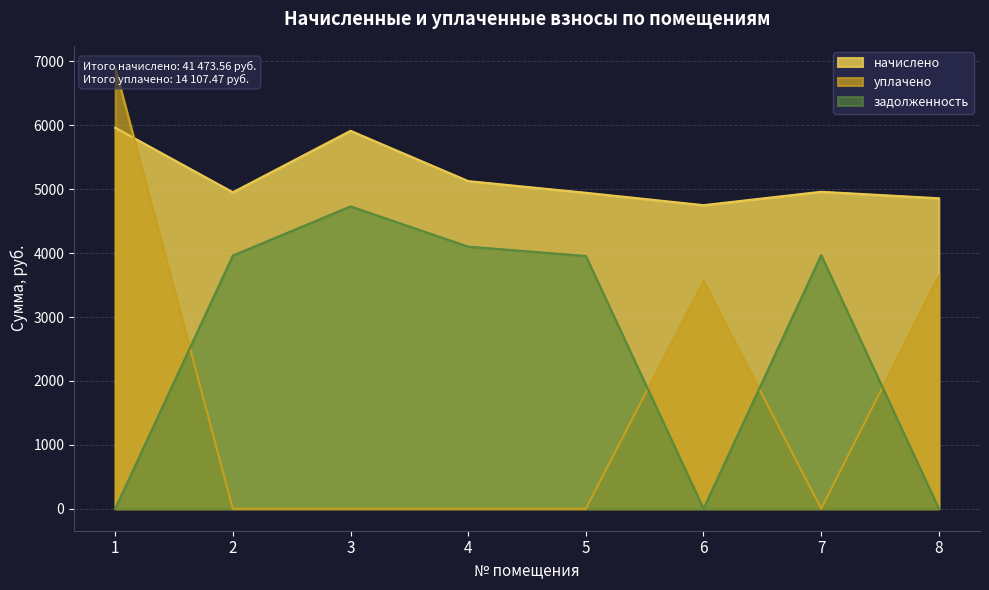

What is the spread (max minus min) of values at 3?

5914.8